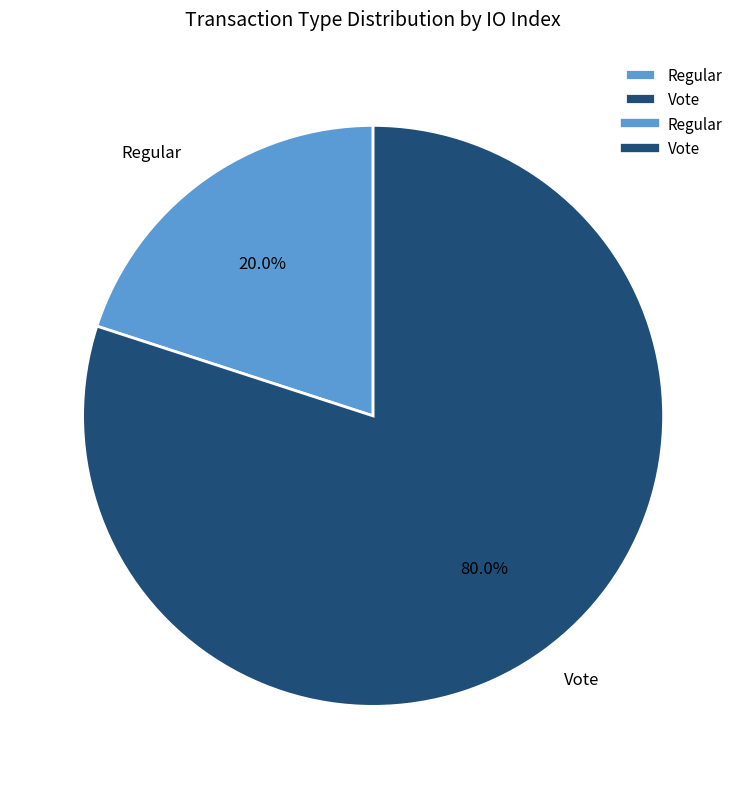

Rank the categories by value from lowest to highest.

Regular, Vote